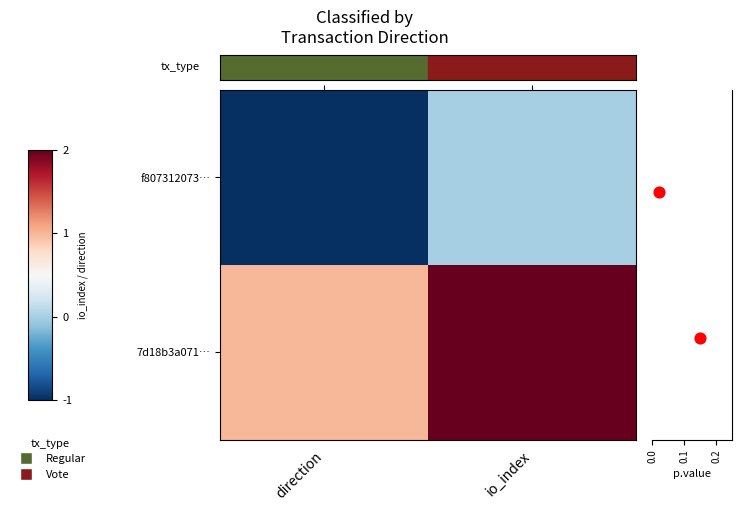

List the series in order of their peak value, lowest first.

f807312073…, p.value, 7d18b3a071…